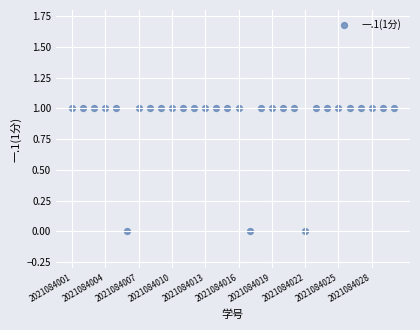

What is the range of X values (max minus min)?

29